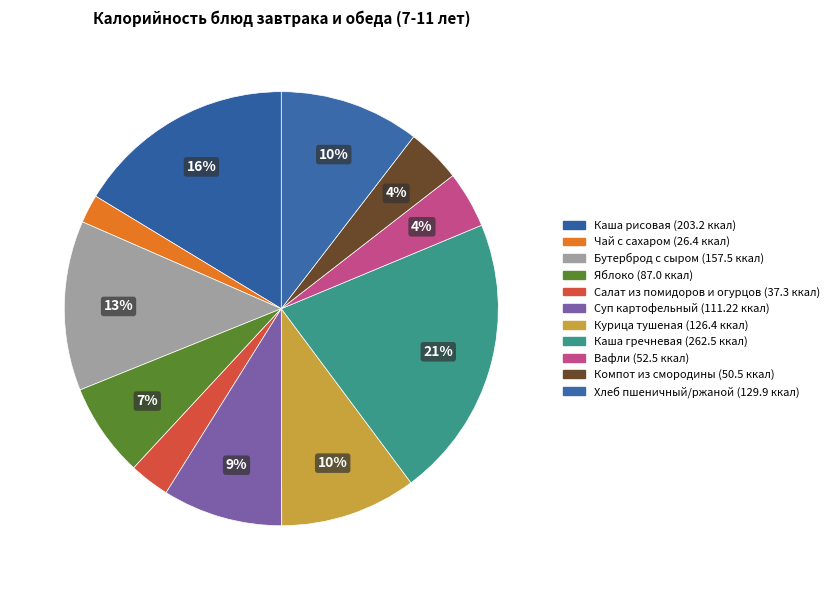

The Салат из помидоров и огурцов slice represents 3% of the pie. True or false?

True